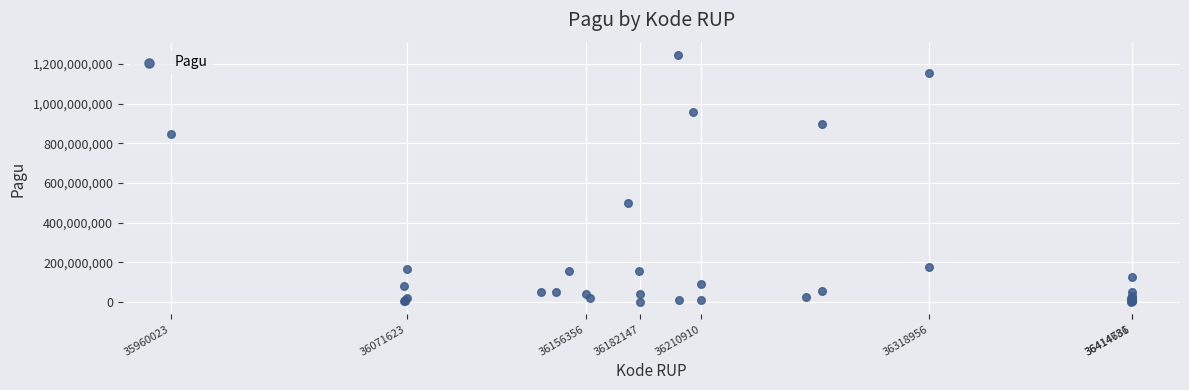

What Y value in the scatter plot is closest to 622840000?

499932000